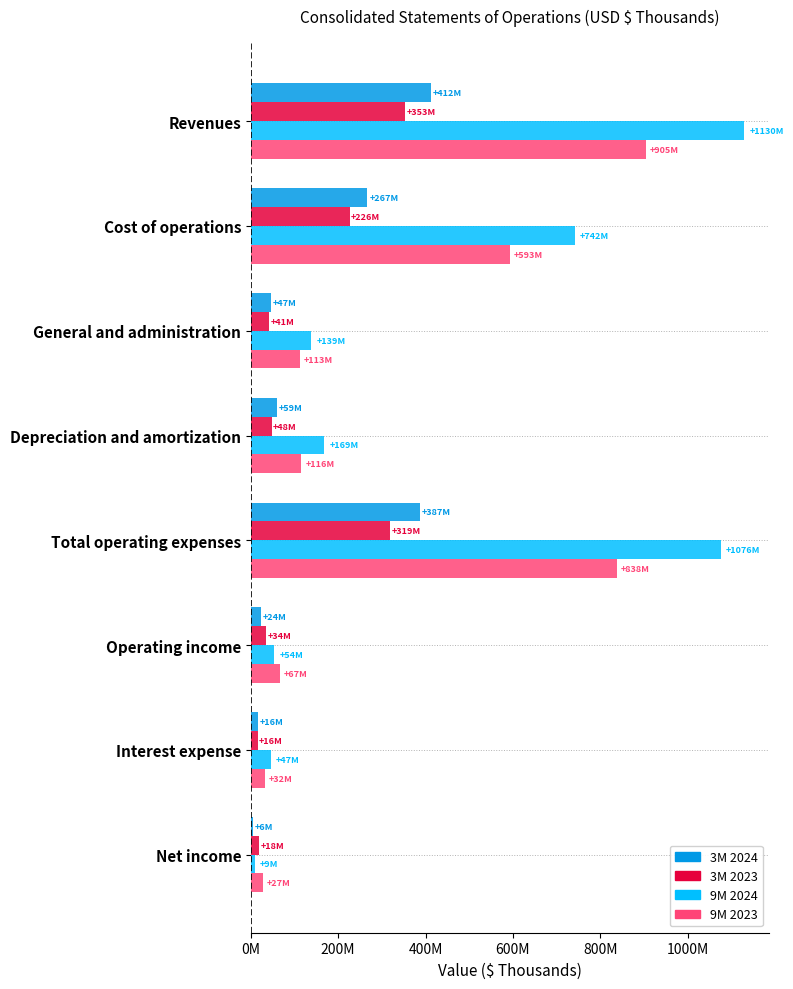

What are all the series names shown in the legend?

3M 2024, 3M 2023, 9M 2024, 9M 2023